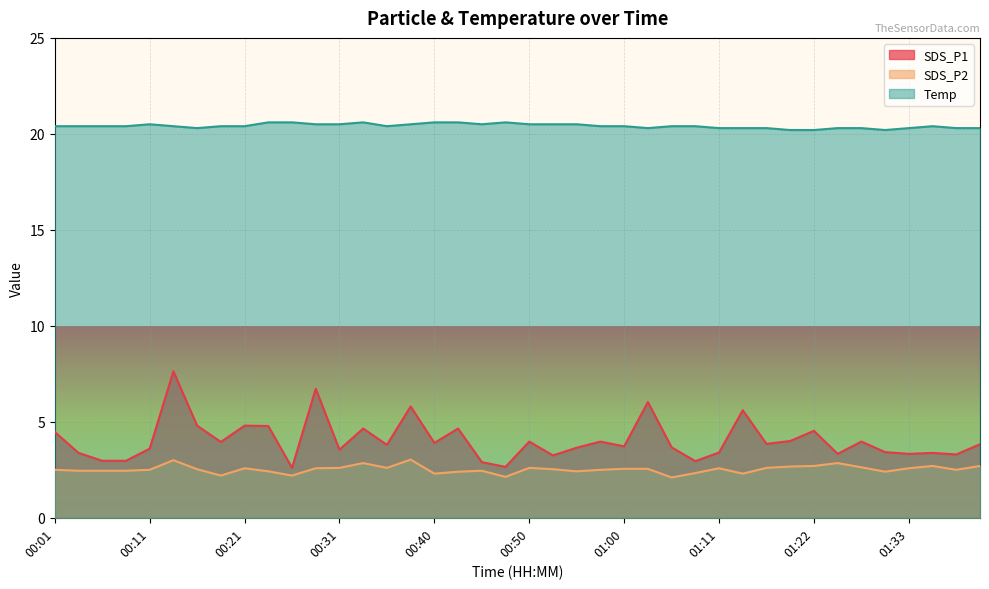

What value does the SDS_P2 series have at 00:28?

2.6